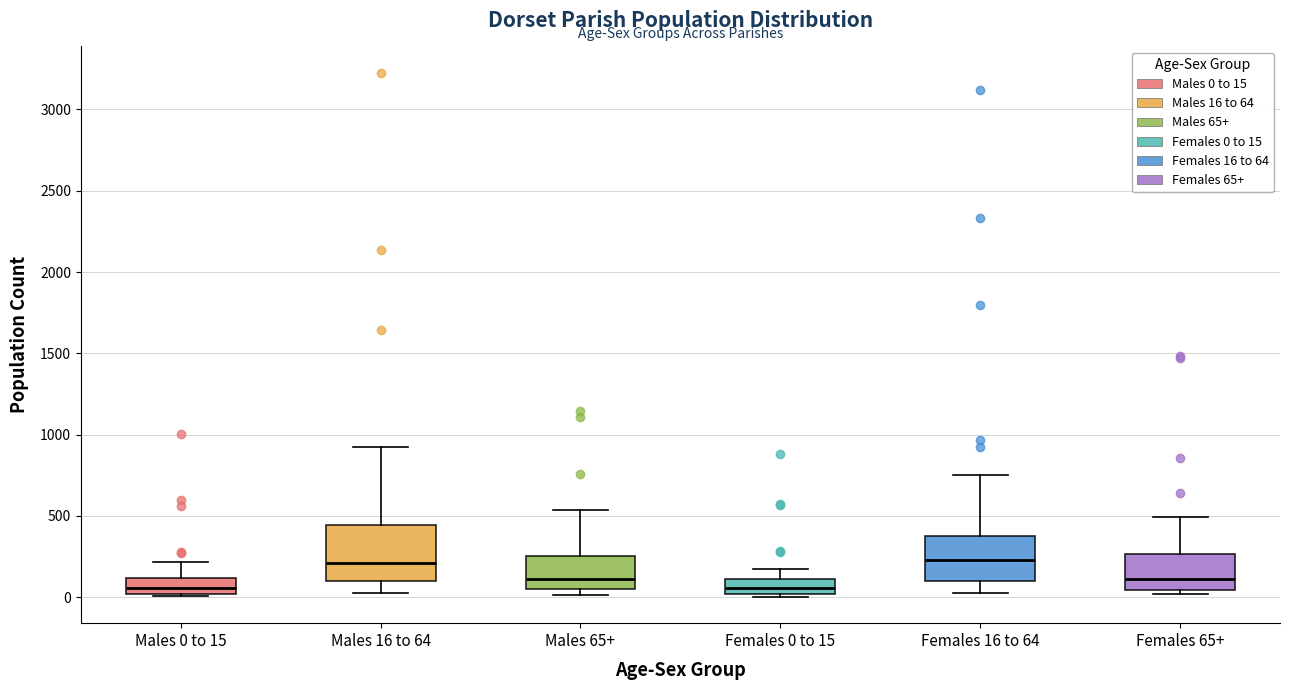

Reading left to right, read every box against the y-axis: the position of its median line, the range the box covers, and the ends of its whiskers. The values are not printed on the chart, so give them approximately, as read against the axis.

Males 0 to 15: median 50, box 0 to 100, whiskers 0 (just below the box's lower edge) to 200
Males 16 to 64: median 200, box 100 to 450, whiskers 50 to 950
Males 65+: median 100, box 50 to 250, whiskers 0 to 550
Females 0 to 15: median 50, box 0 to 100, whiskers 0 (just below the box's lower edge) to 150
Females 16 to 64: median 250, box 100 to 400, whiskers 50 to 750
Females 65+: median 100, box 50 to 250, whiskers 0 to 500